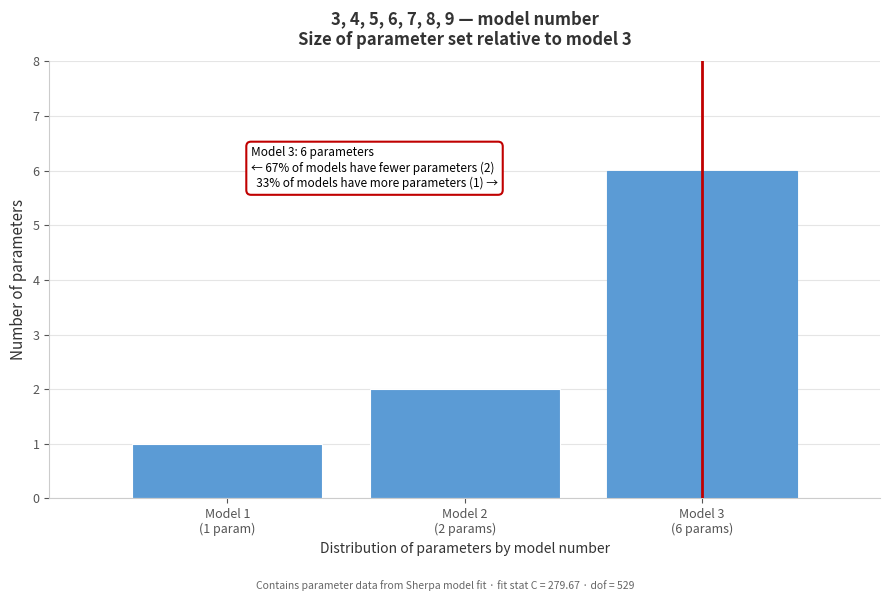

Reading left to right, transcribe all the data shown in this chart.

1	2	6